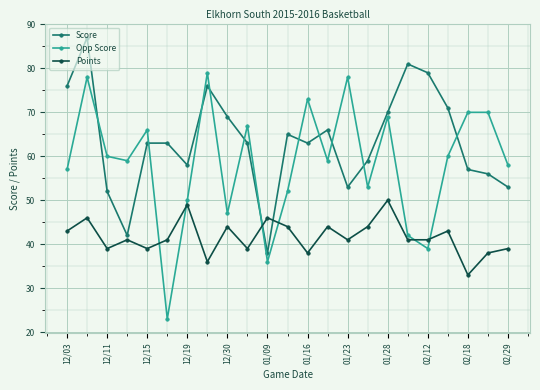

Which series has the largest total across all categories?

Score